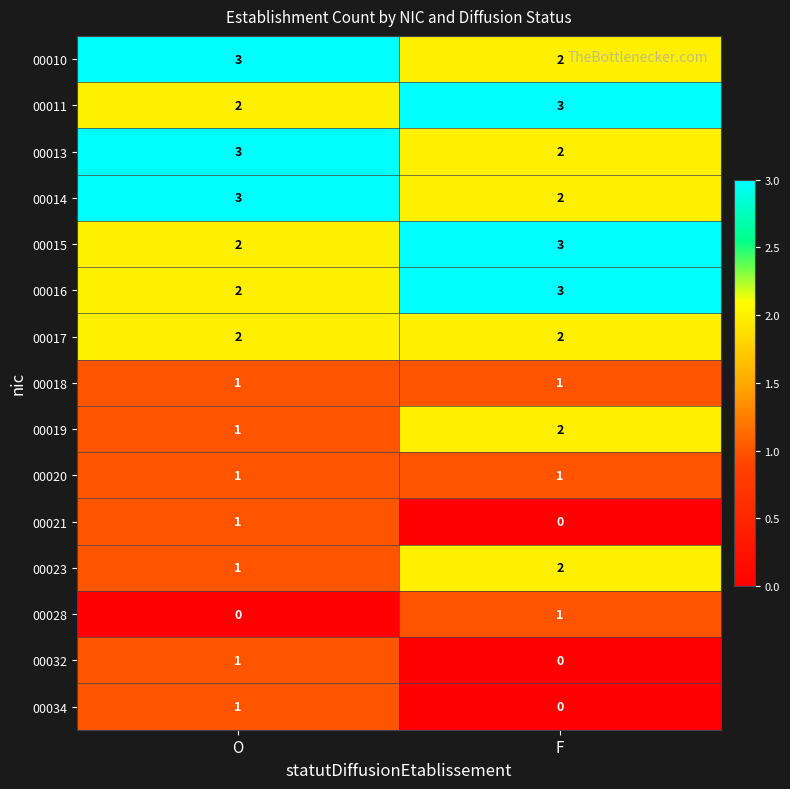

True or false: 00013 has a value of 3 at O.

True